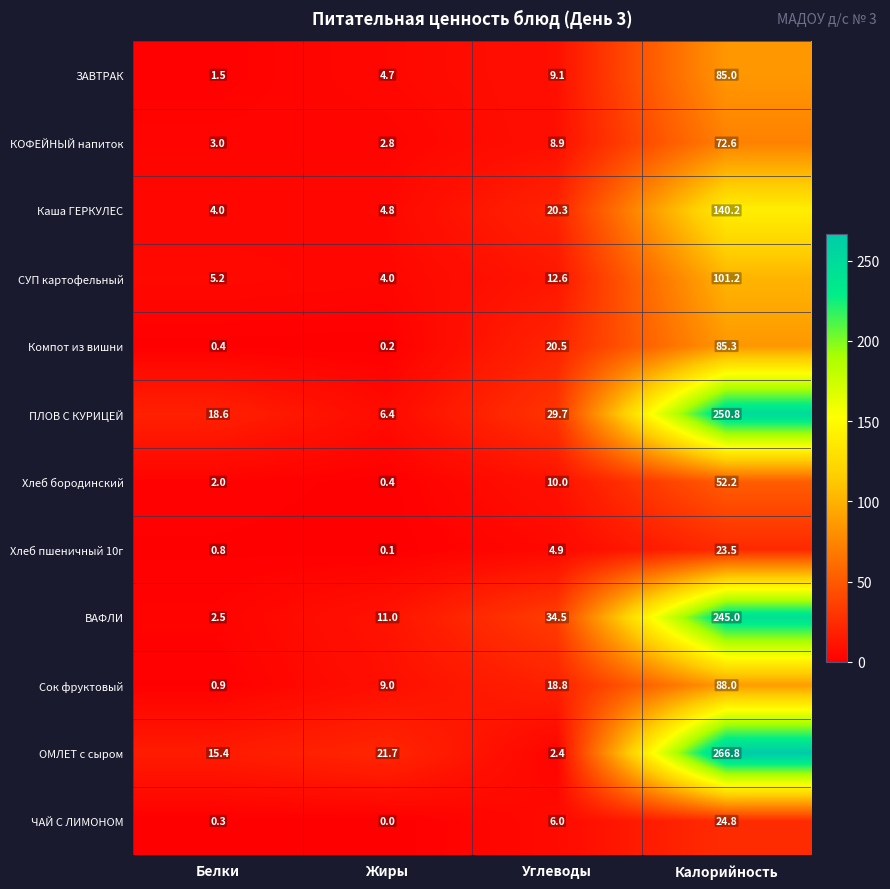

Which series has the largest range (max minus min)?

ОМЛЕТ с сыром